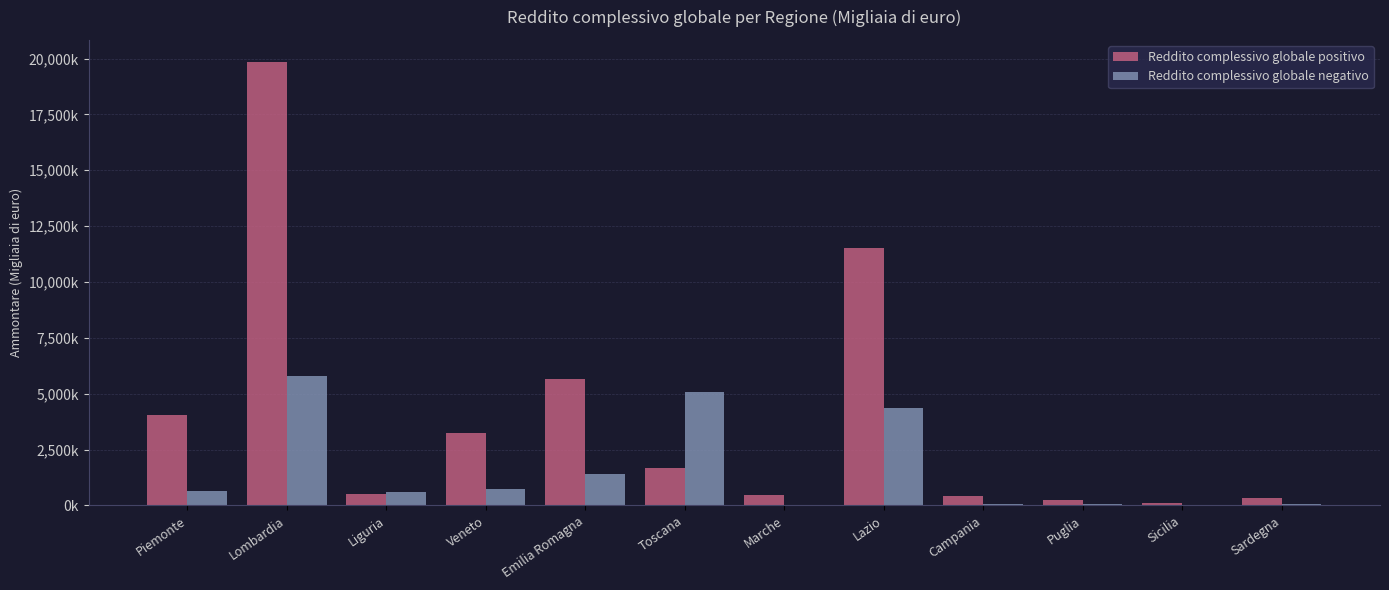

At which category is the sum across all series the highest?

Lombardia